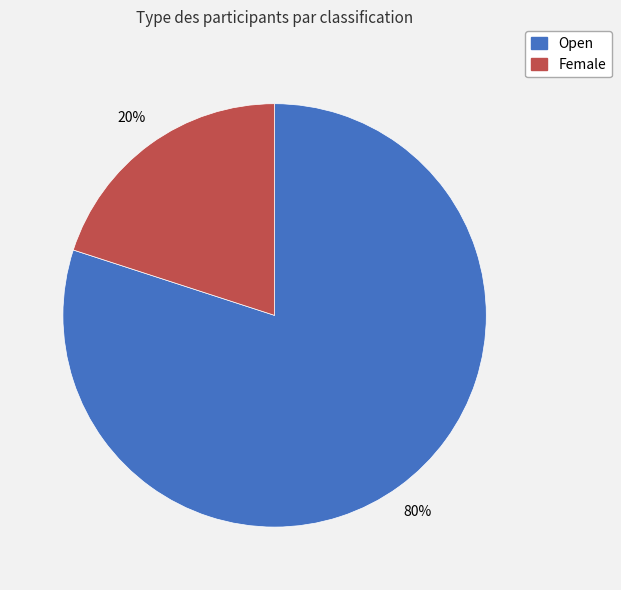

Approximately how many times larger is the value at Open compared to Female?

4.0